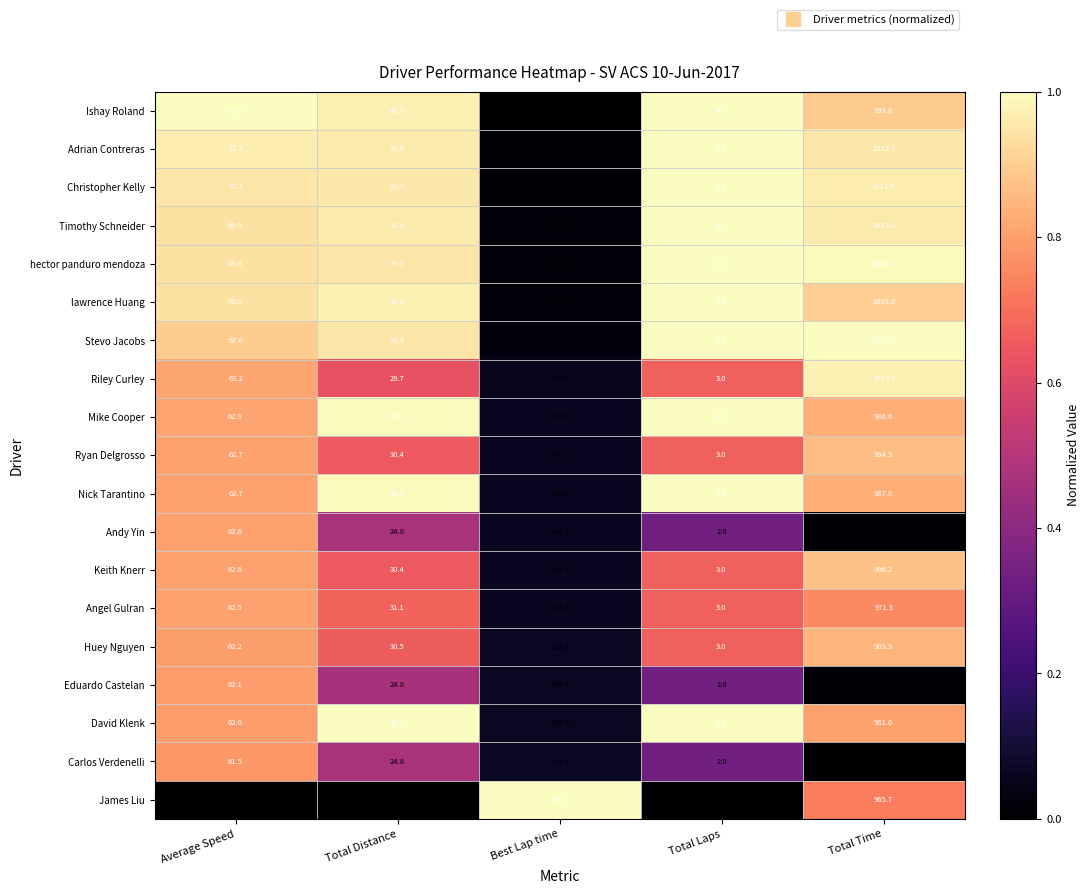

What is the total value across all series at Average Speed?

1198.1